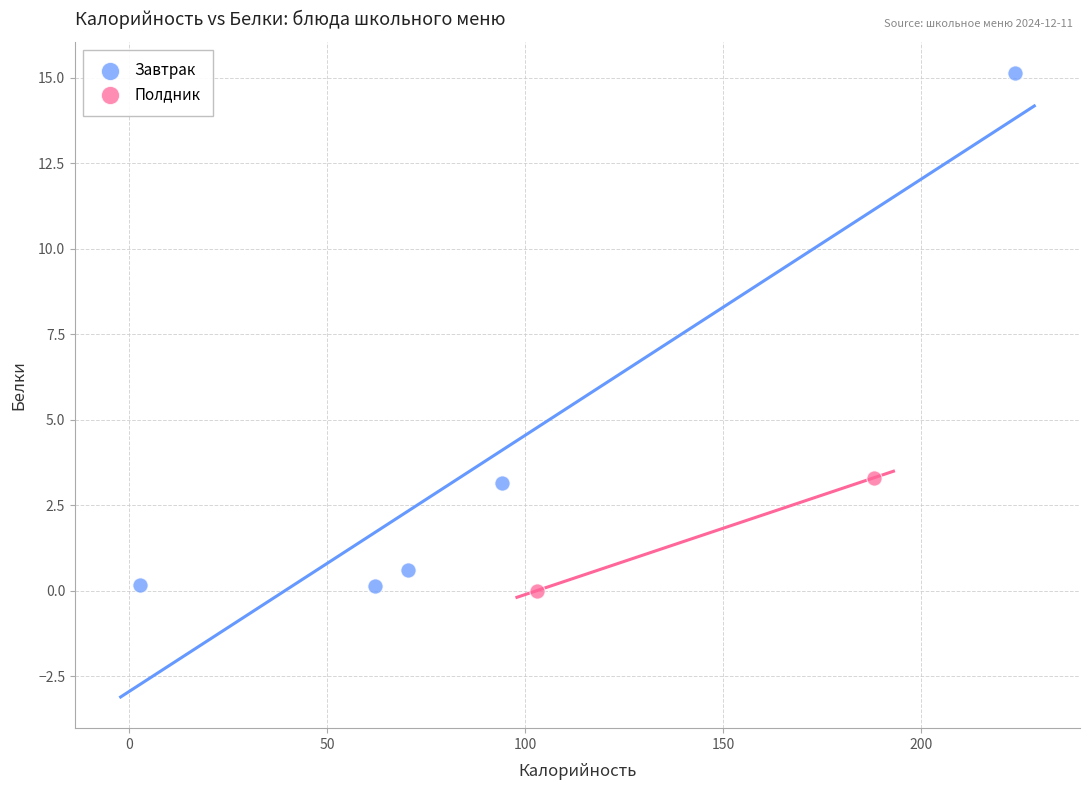

What are all the series names shown in the legend?

Завтрак, Полдник